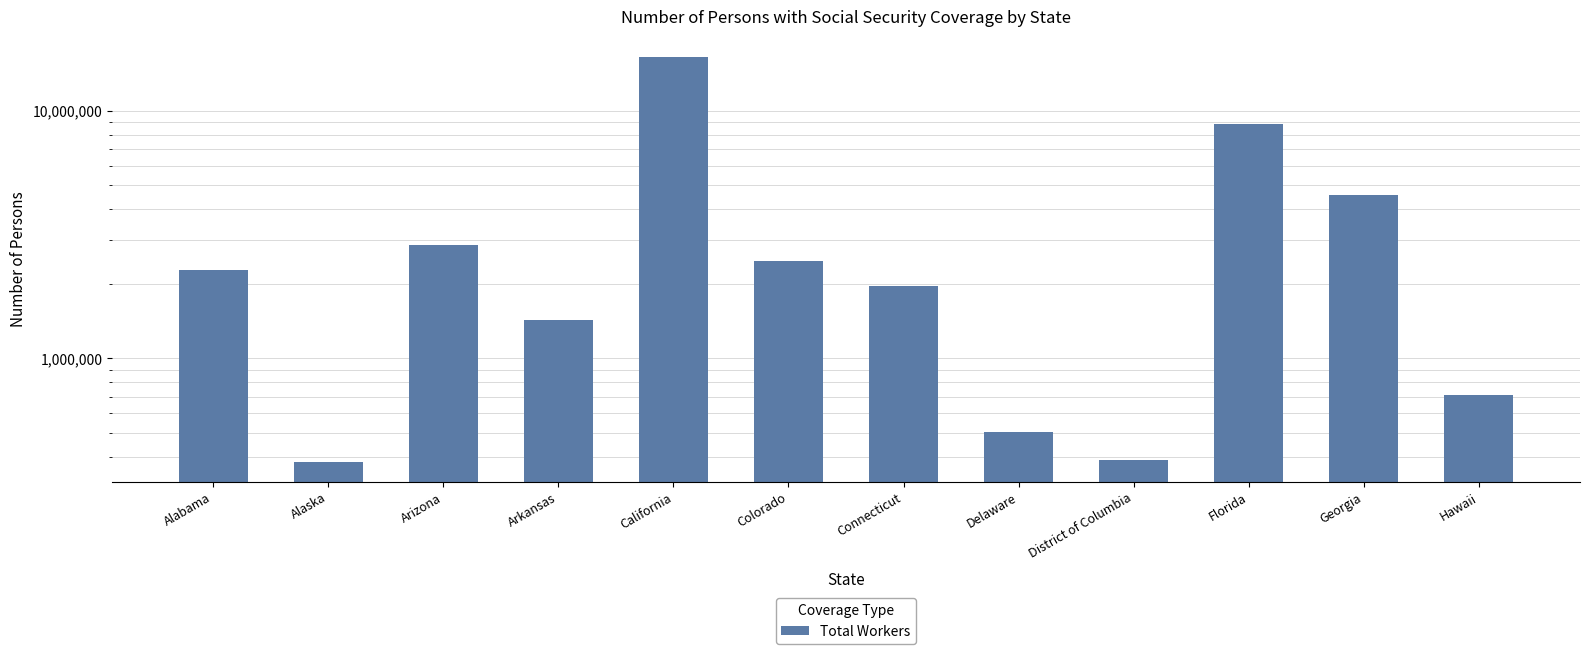

Rank the categories by value from lowest to highest.

Alaska, District of Columbia, Delaware, Hawaii, Arkansas, Connecticut, Alabama, Colorado, Arizona, Georgia, Florida, California